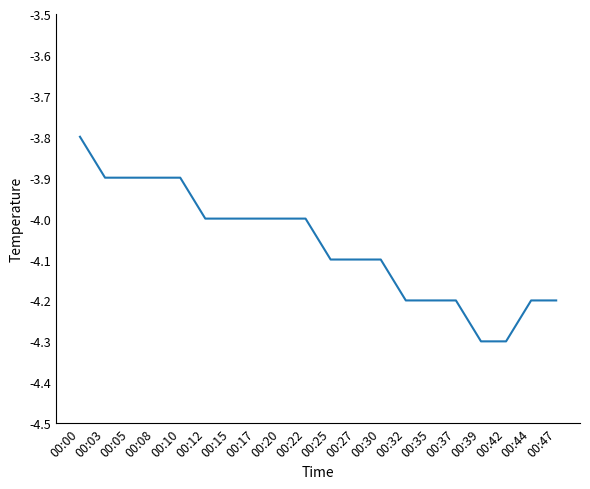

Reading left to right, extract all data points from this chart.

-3.8	-3.9	-3.9	-3.9	-3.9	-4.0	-4.0	-4.0	-4.0	-4.0	-4.1	-4.1	-4.1	-4.2	-4.2	-4.2	-4.3	-4.3	-4.2	-4.2